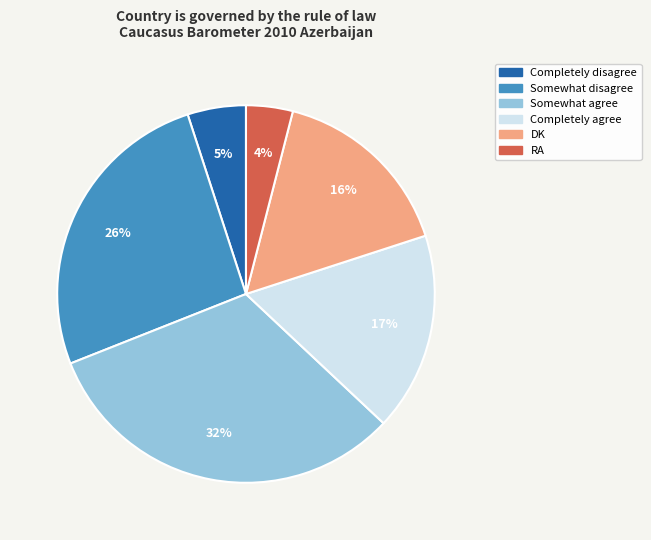

How many segments does this pie chart have?

6